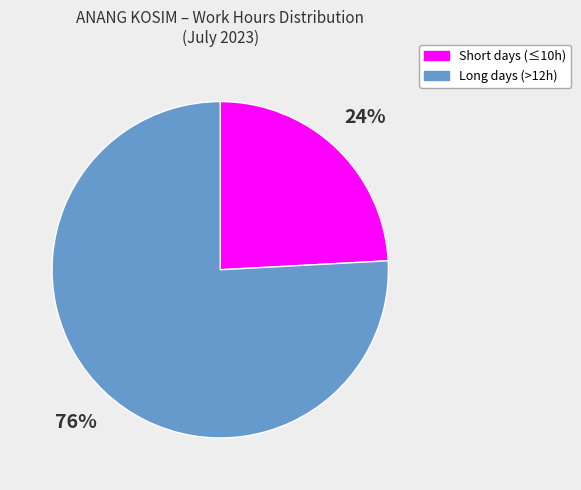

To the nearest percent, what is the difference between the Long days (>12h) and Short days (≤10h) slice percentages?

52%